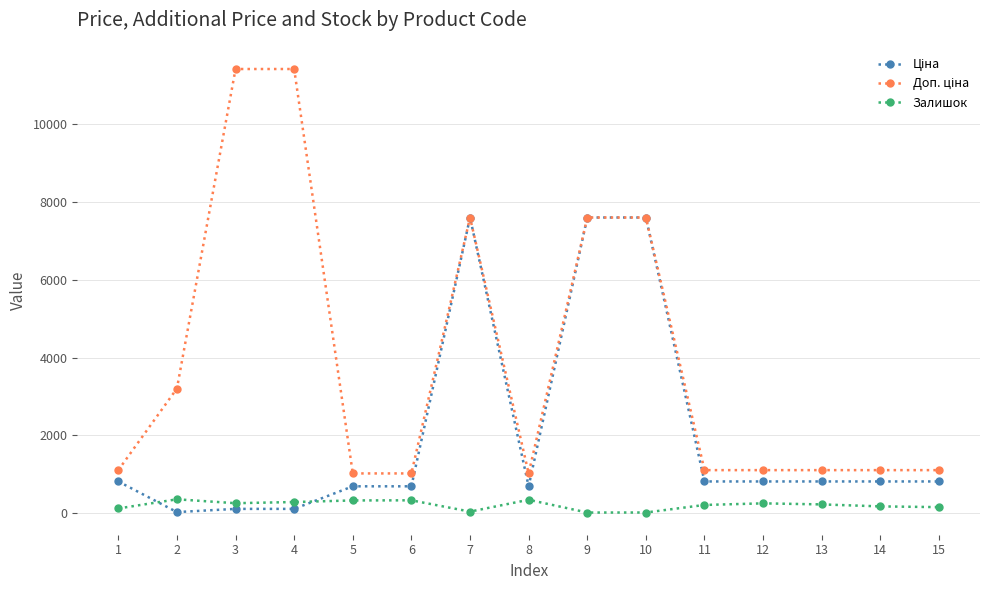

What is the total value across all series at 6?

2052.3